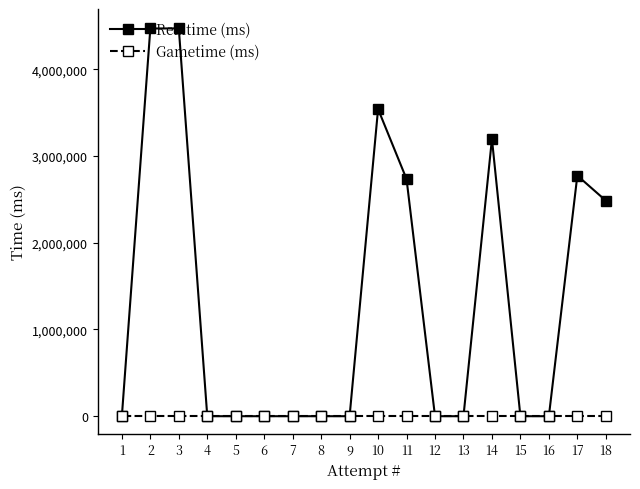

In Realtime (ms), how many points are higher than both neighbors (excluding endpoints)?

4